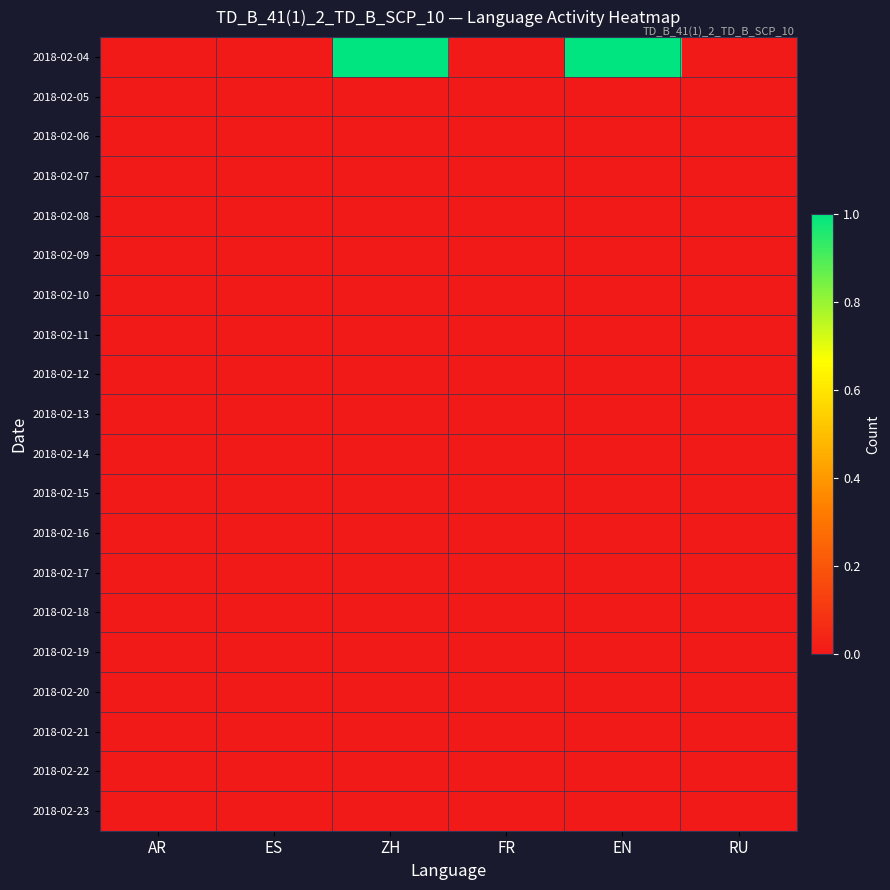

Rank the series at FR from lowest to highest value.

2018-02-04, 2018-02-05, 2018-02-06, 2018-02-07, 2018-02-08, 2018-02-09, 2018-02-10, 2018-02-11, 2018-02-12, 2018-02-13, 2018-02-14, 2018-02-15, 2018-02-16, 2018-02-17, 2018-02-18, 2018-02-19, 2018-02-20, 2018-02-21, 2018-02-22, 2018-02-23